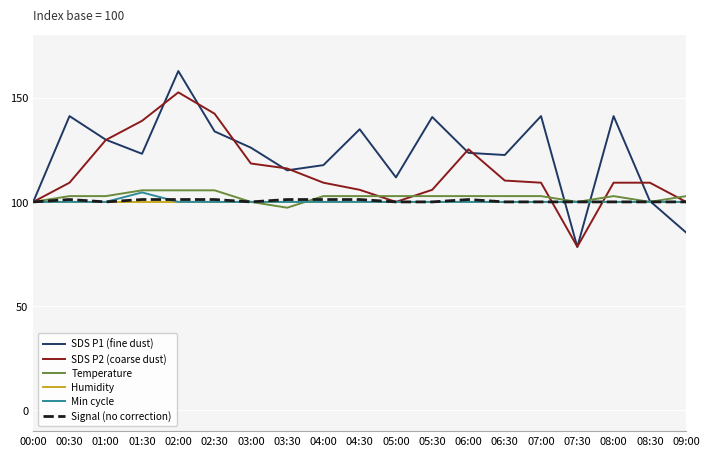

What is the spread (max minus min) of values at 08:00?

41.2